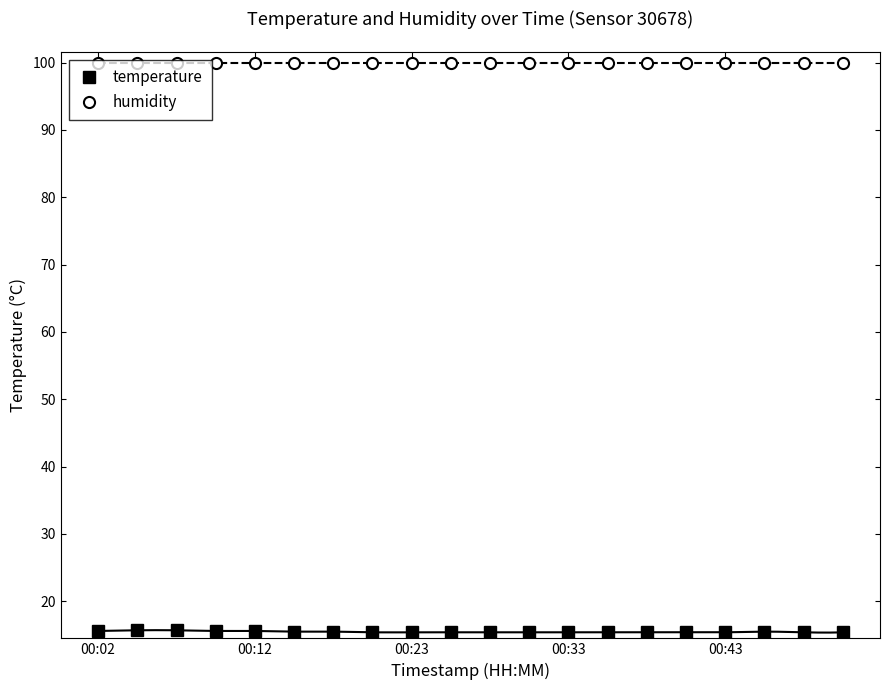

Reading left to right, extract all data points from this chart.

temperature: 15.6	15.7	15.7	15.6	15.6	15.5	15.5	15.4	15.4	15.4	15.4	15.4	15.4	15.4	15.4	15.4	15.4	15.5	15.4	15.4
humidity: 99.9	99.9	99.9	99.9	99.9	99.9	99.9	99.9	99.9	99.9	99.9	99.9	99.9	99.9	99.9	99.9	99.9	99.9	99.9	99.9